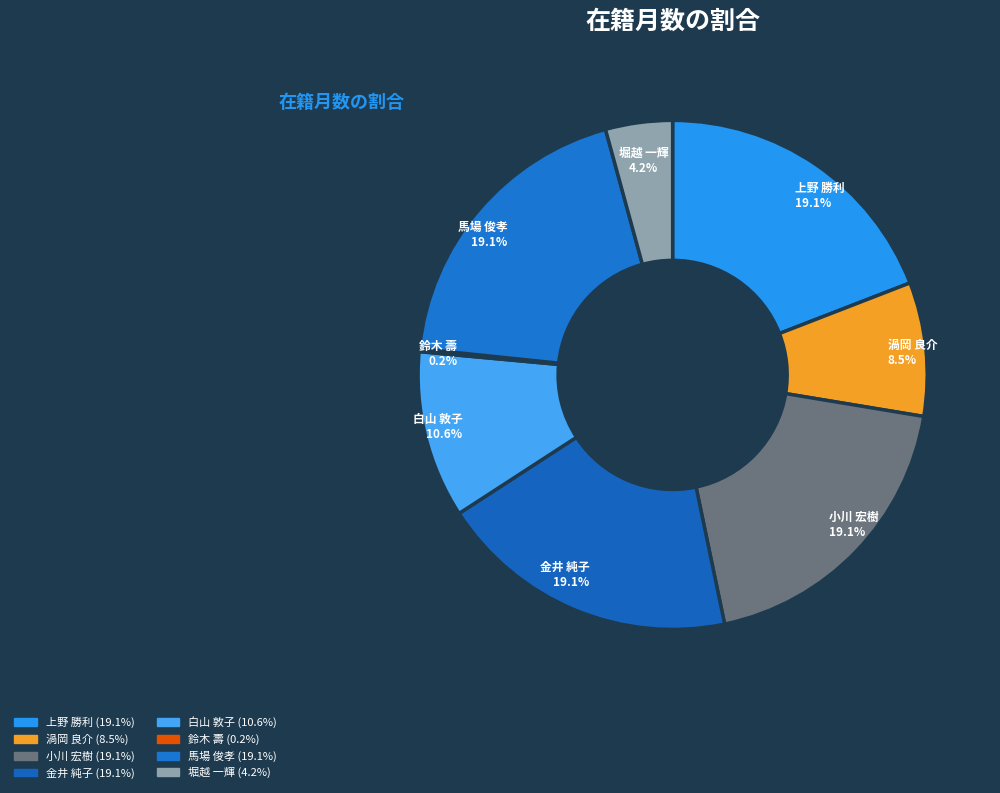

How much of the chart is everything except 渦岡 良介?

91.5%